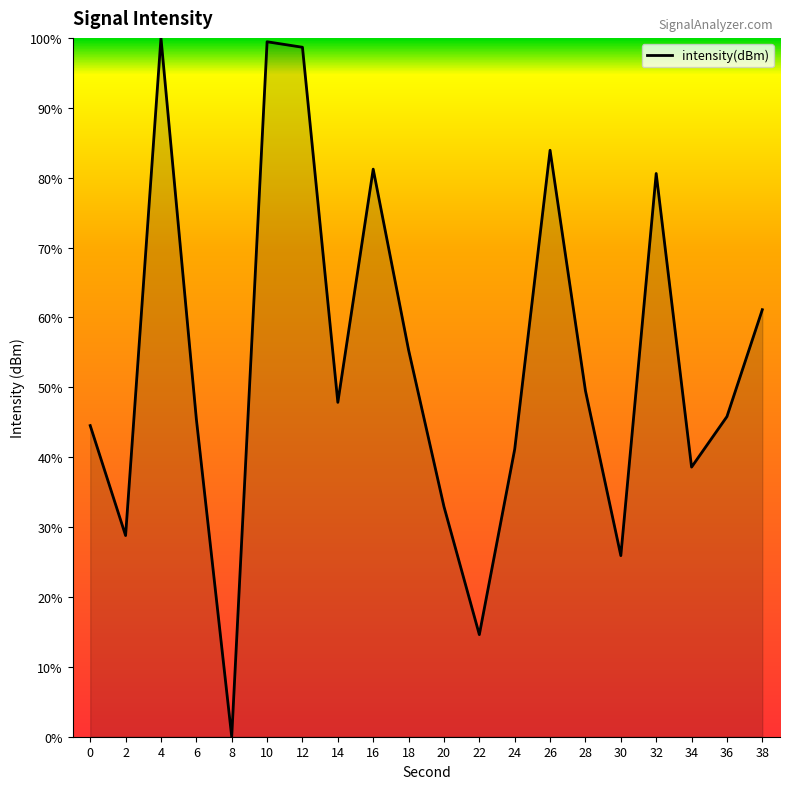

At which category does the chart reach its minimum across all series?

8